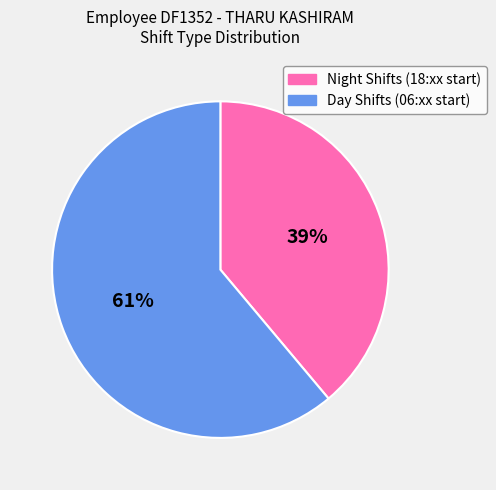

Is the sum of Night Shifts (18:xx start) and Day Shifts (06:xx start) greater than half?

Yes